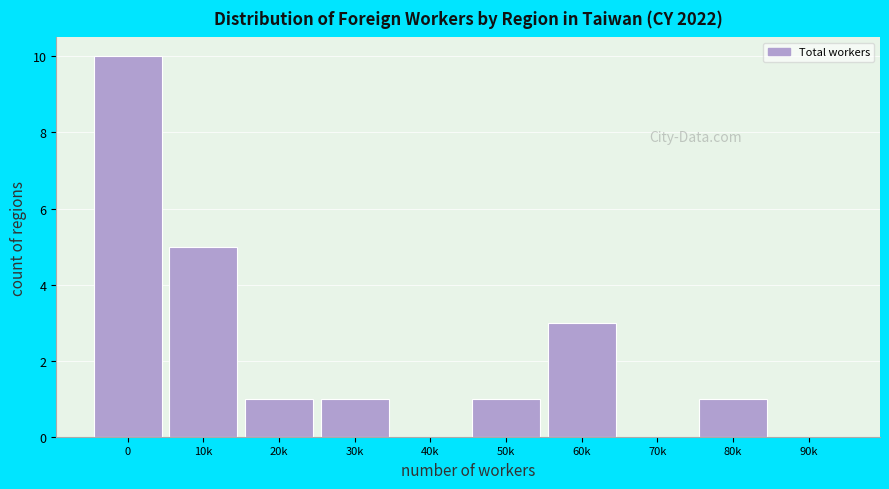

Reading left to right, what are all the values shown in this chart?

0=10	10k=5	20k=1	30k=1	40k=0	50k=1	60k=3	70k=0	80k=1	90k=0